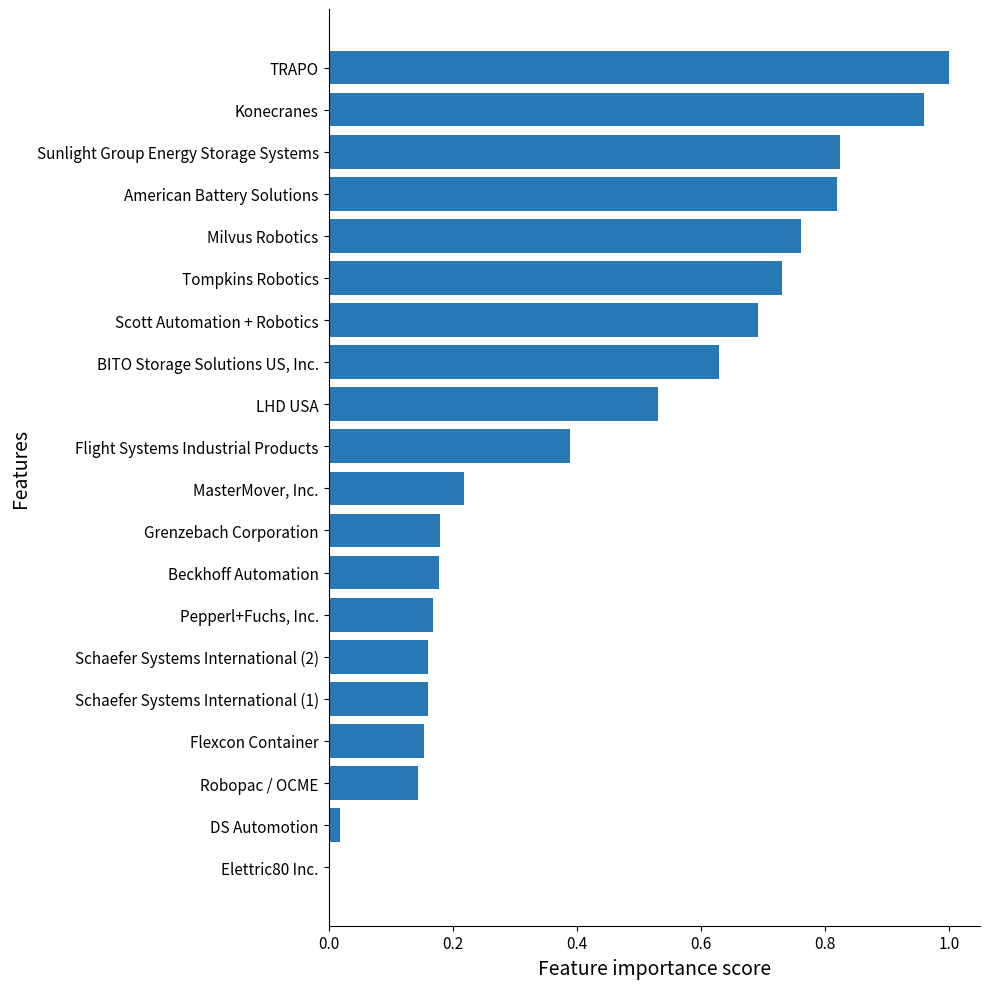

True or false: the data shows 1.1 at Scott Automation + Robotics.

False